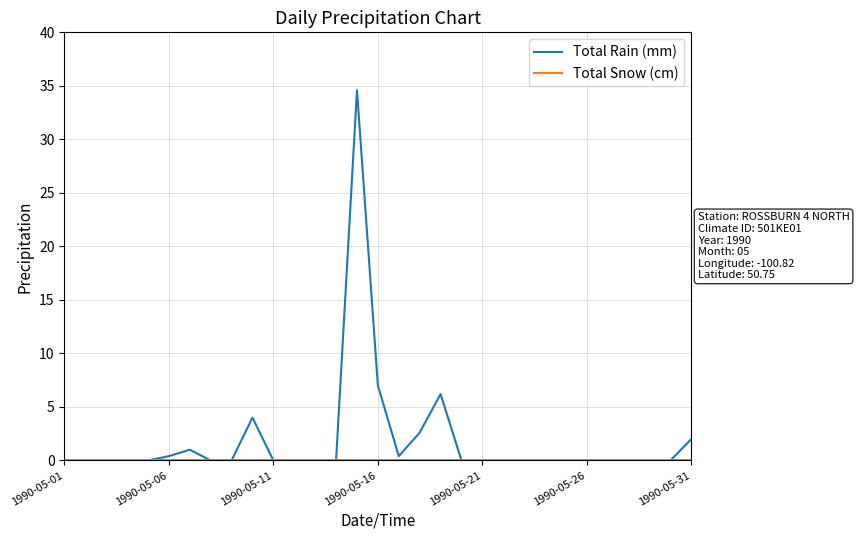

What is the highest value of the Total Rain (mm) series?

34.6